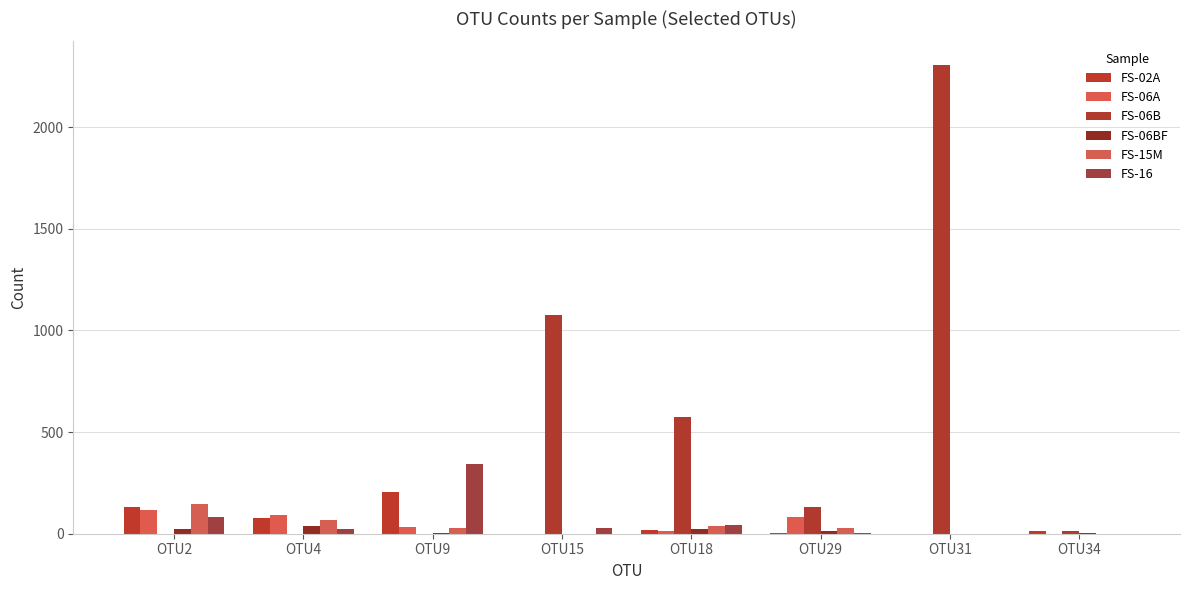

True or false: FS-06B has a value of 2307 at OTU31.

True